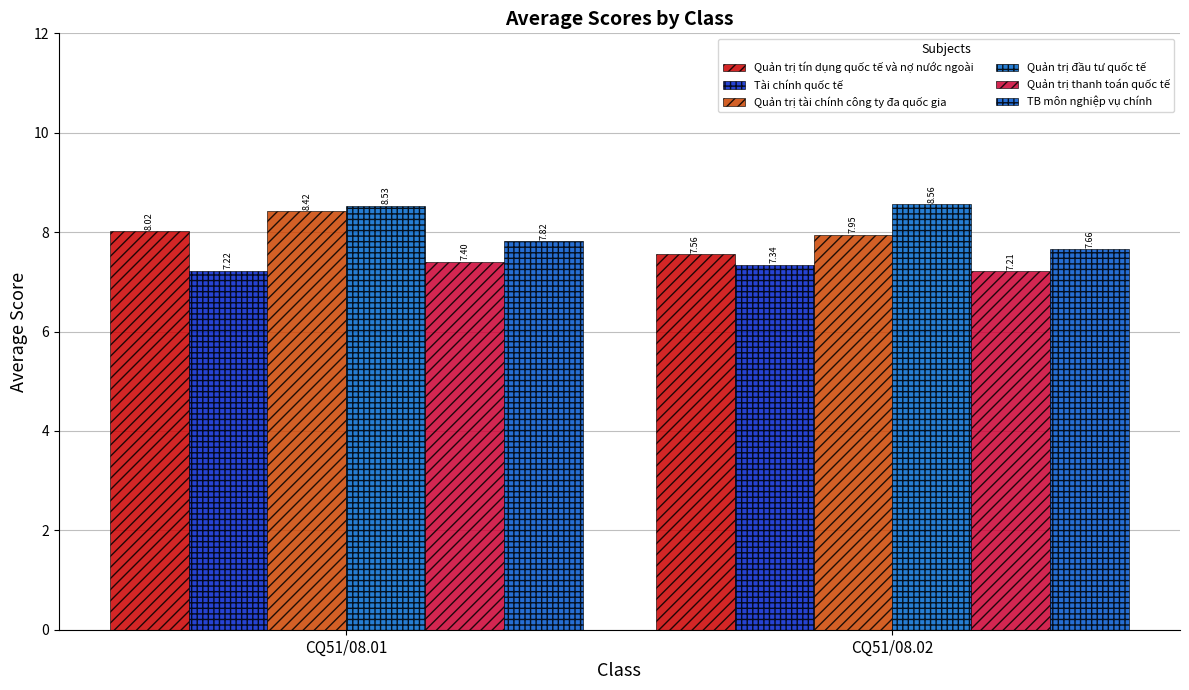

What is the maximum value shown in the chart?

8.6